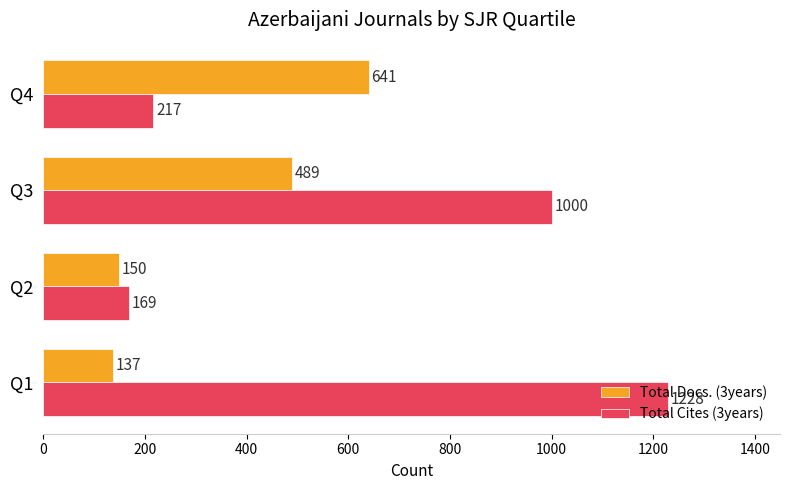

The value of Total Cites (3years) at Q2 is 169. True or false?

True